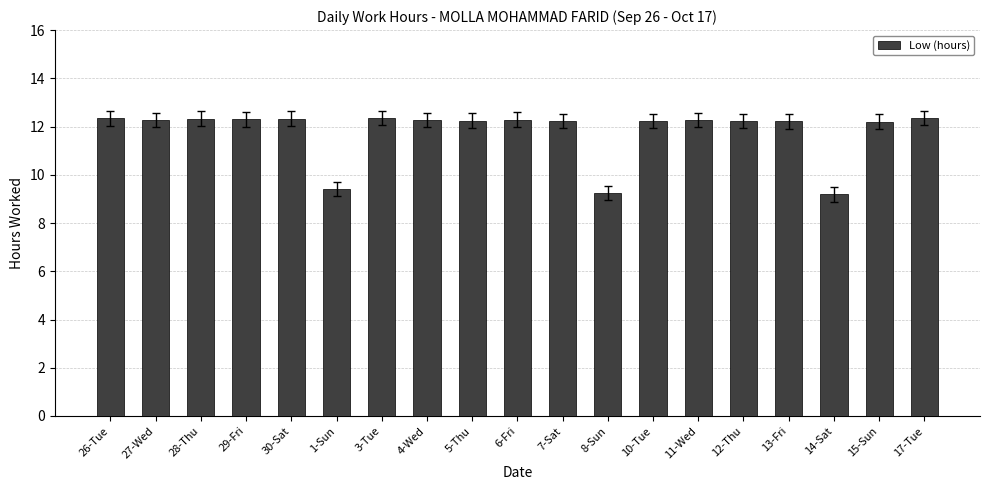

What is the label of the 12th bar from the left?

8-Sun